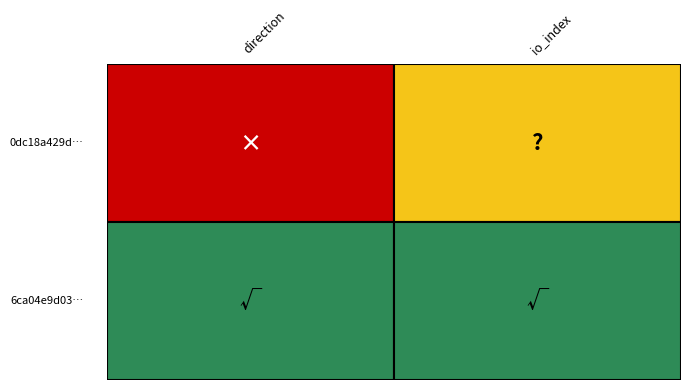

At which label does 0dc18a429d1db8d74b7a0495121927ad57c7c28 reach its minimum?

direction